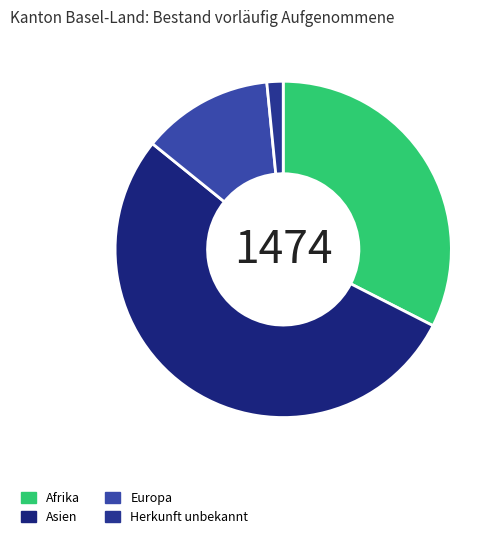

How many segments does this pie chart have?

4